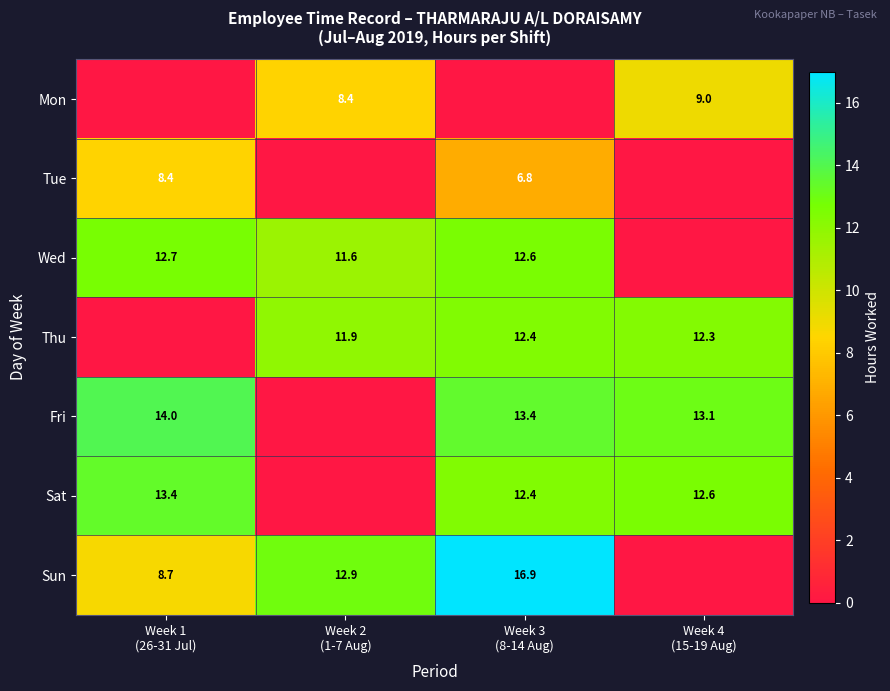

What is the average value of the Thu series?

9.1